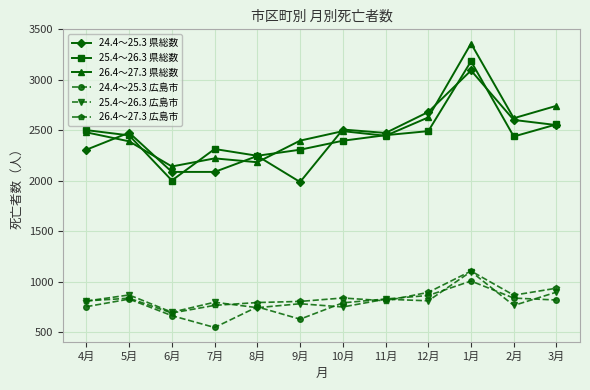

Which series has the largest total across all categories?

26.4～27.3 県総数